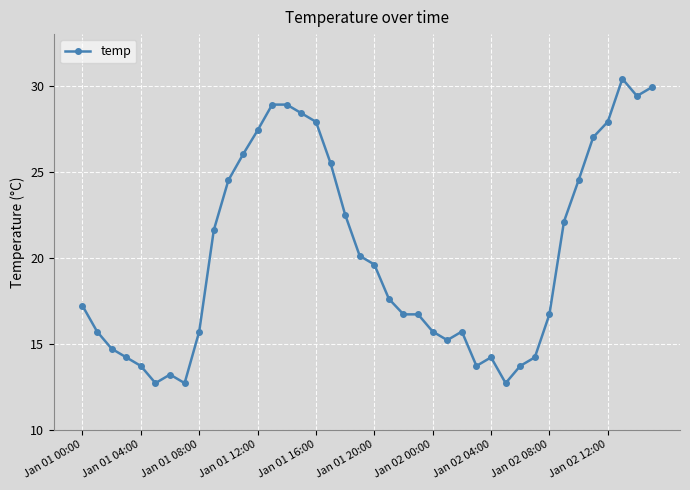

What is the sum of all values?

805.1